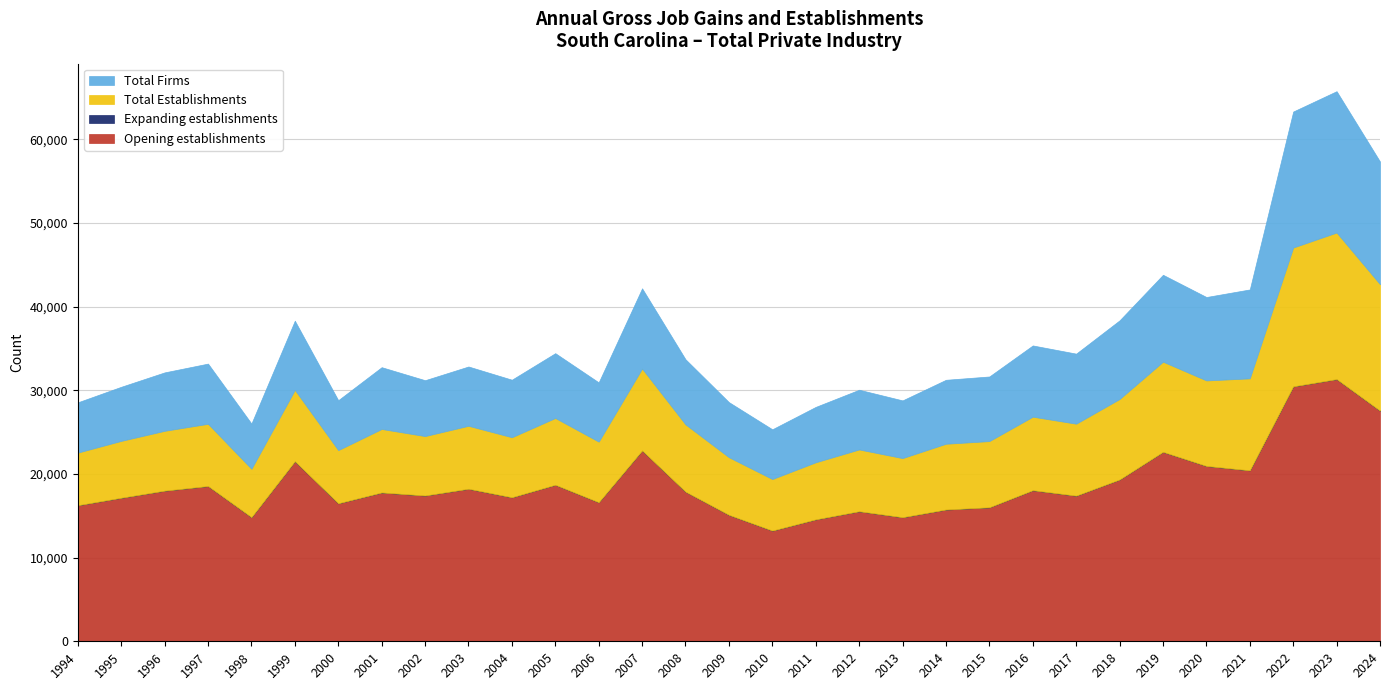

What is the spread (max minus min) of values at 2017?

17406